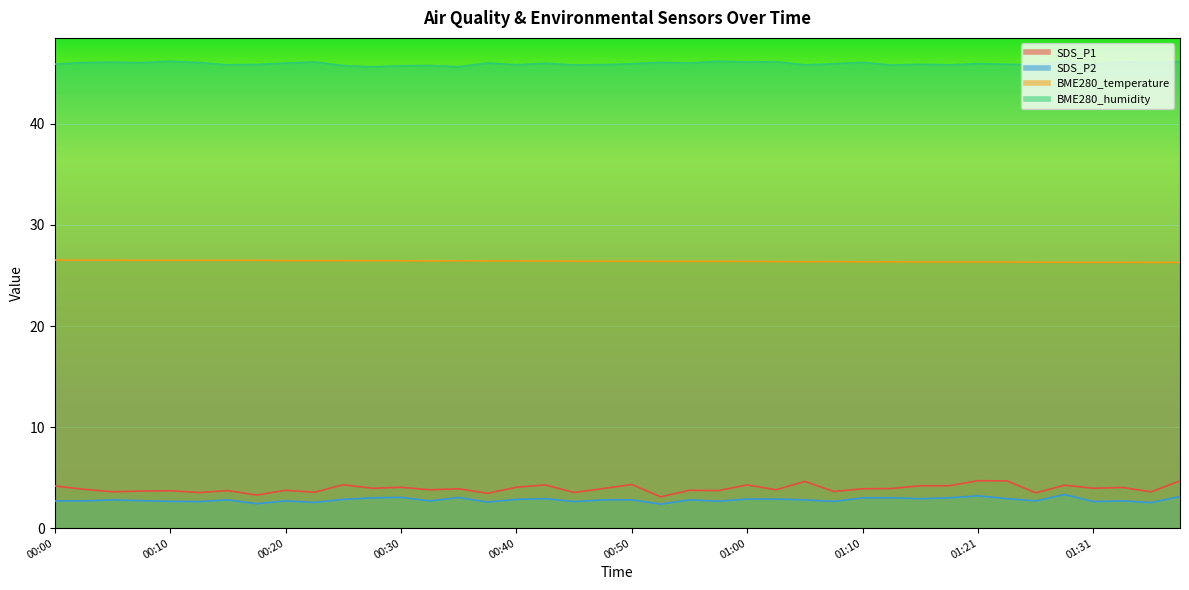

Reading left to right, list all the values displayed in this chart.

SDS_P1: 4.2	3.9	3.6	3.7	3.7	3.5	3.7	3.3	3.8	3.5	4.3	4.0	4.0	3.8	3.9	3.5	4.0	4.3	3.5	3.9	4.3	3.1	3.8	3.7	4.3	3.8	4.6	3.6	3.9	3.9	4.2	4.2	4.7	4.7	3.5	4.2	4.0	4.0	3.6	4.7
SDS_P2: 2.7	2.7	2.8	2.7	2.6	2.6	2.8	2.4	2.7	2.5	2.9	3.0	3.0	2.7	3.0	2.6	2.9	2.9	2.6	2.8	2.8	2.4	2.8	2.7	2.9	2.9	2.8	2.6	3.0	3.0	2.9	3.0	3.2	2.9	2.7	3.3	2.6	2.7	2.5	3.1
BME280_temperature: 26.5	26.5	26.5	26.5	26.5	26.5	26.5	26.5	26.5	26.5	26.5	26.5	26.5	26.4	26.4	26.4	26.4	26.4	26.4	26.4	26.4	26.4	26.4	26.4	26.4	26.4	26.4	26.4	26.4	26.4	26.3	26.3	26.3	26.3	26.3	26.3	26.3	26.3	26.3	26.3
BME280_humidity: 45.9	46.1	46.1	46.1	46.2	46.1	45.8	45.9	46.0	46.1	45.8	45.6	45.8	45.8	45.7	46.0	45.9	46.0	45.8	45.9	46.0	46.1	46.0	46.2	46.1	46.1	45.8	46.0	46.1	45.8	45.9	45.8	46.0	45.9	45.9	46.2	45.9	46.2	46.0	46.2